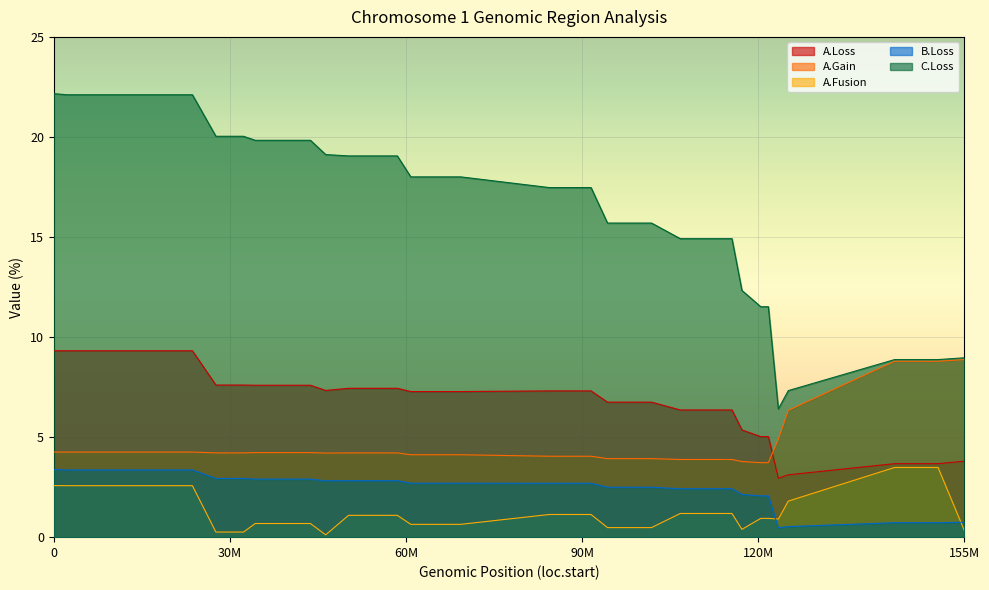

What are all the series names shown in the legend?

A.Loss, A.Gain, A.Fusion, B.Loss, C.Loss